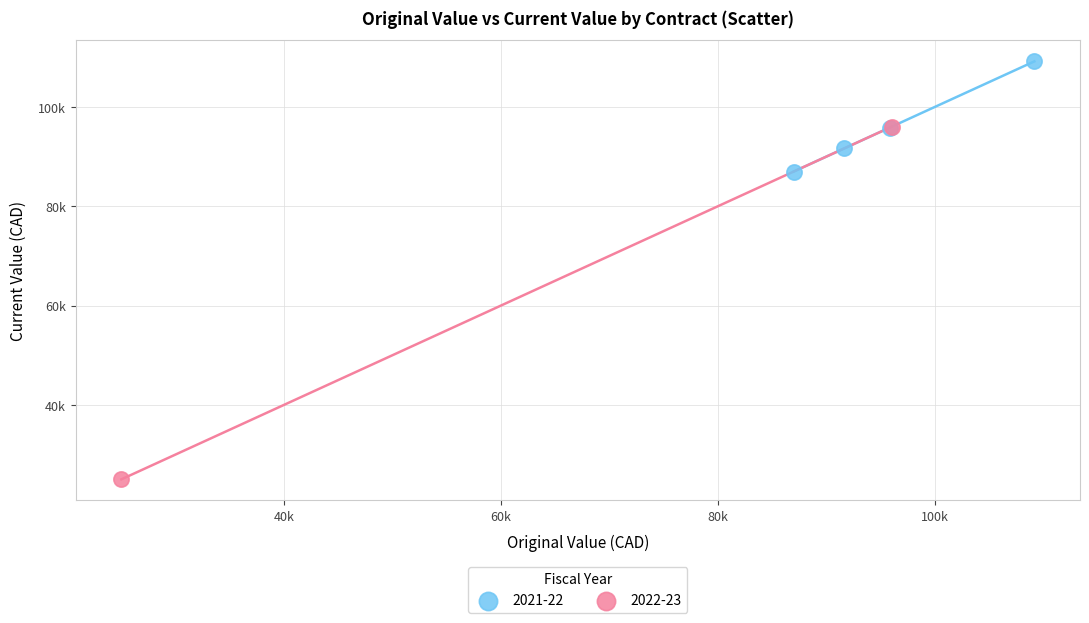

Which series reaches the minimum Y coordinate?

2022-23